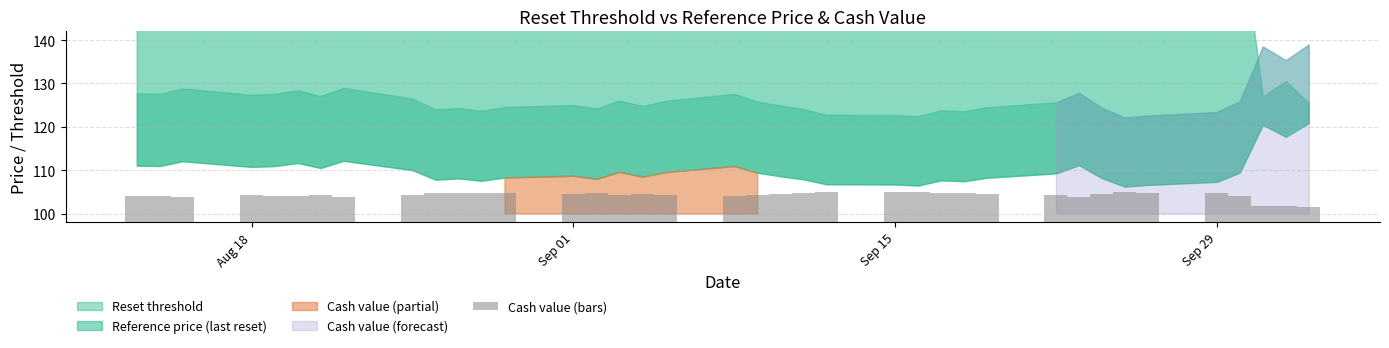

What is the smallest value displayed?

101.5